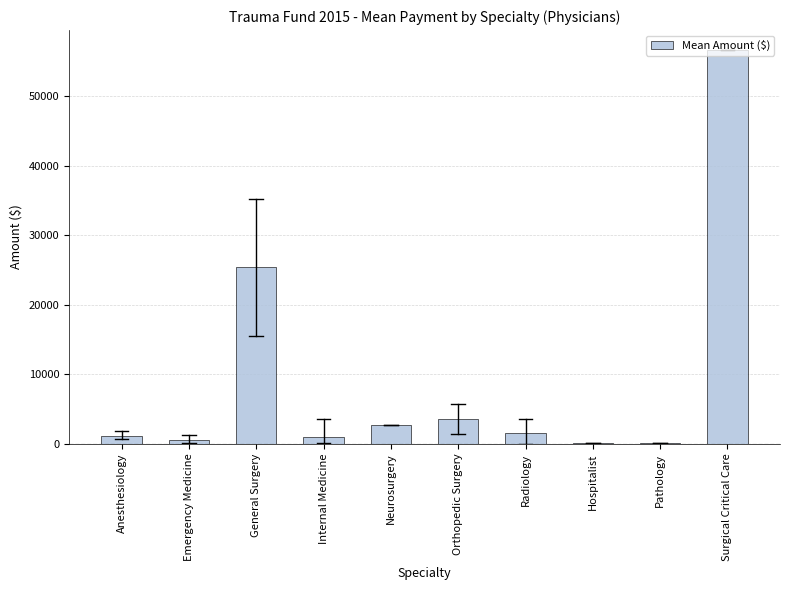

What is the sum of all values?

92855.3